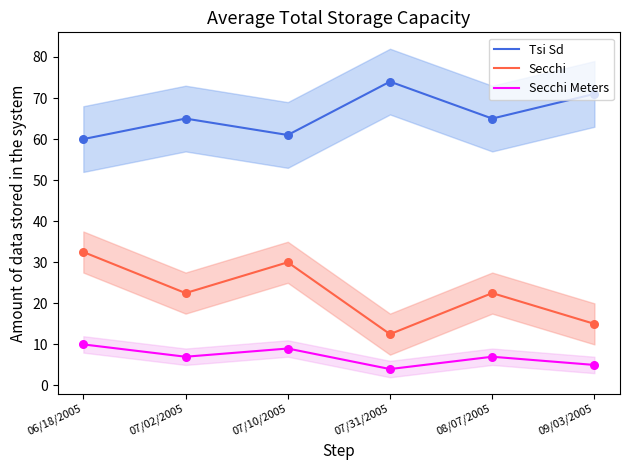

Which series contains the lowest Y value?

Secchi Meters